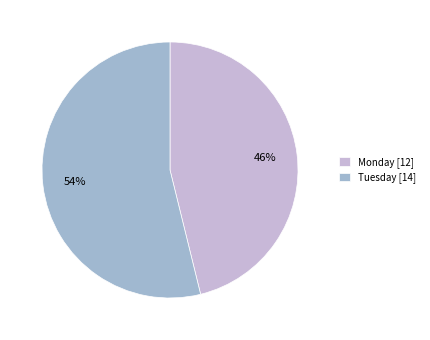

To the nearest percent, what is the combined percentage of Tuesday and Monday?

100%